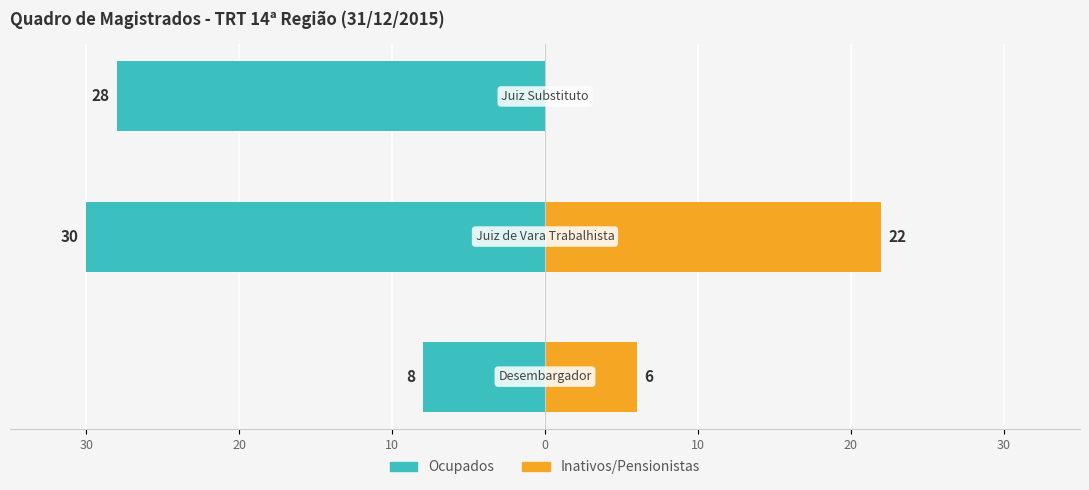

True or false: Ocupados has a value of -49 at 30.

False